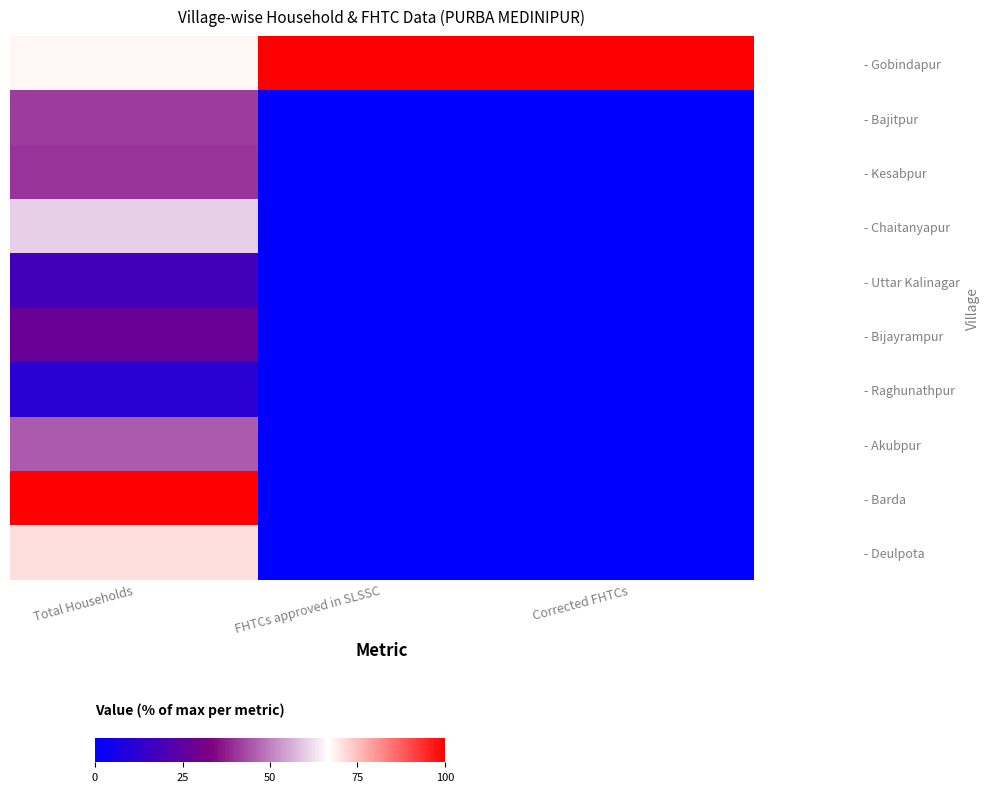

Rank the series at FHTCs approved in SLSSC from highest to lowest value.

- Gobindapur, - Bajitpur, - Kesabpur, - Chaitanyapur, - Uttar Kalinagar, - Bijayrampur, - Raghunathpur, - Akubpur, - Barda, - Deulpota